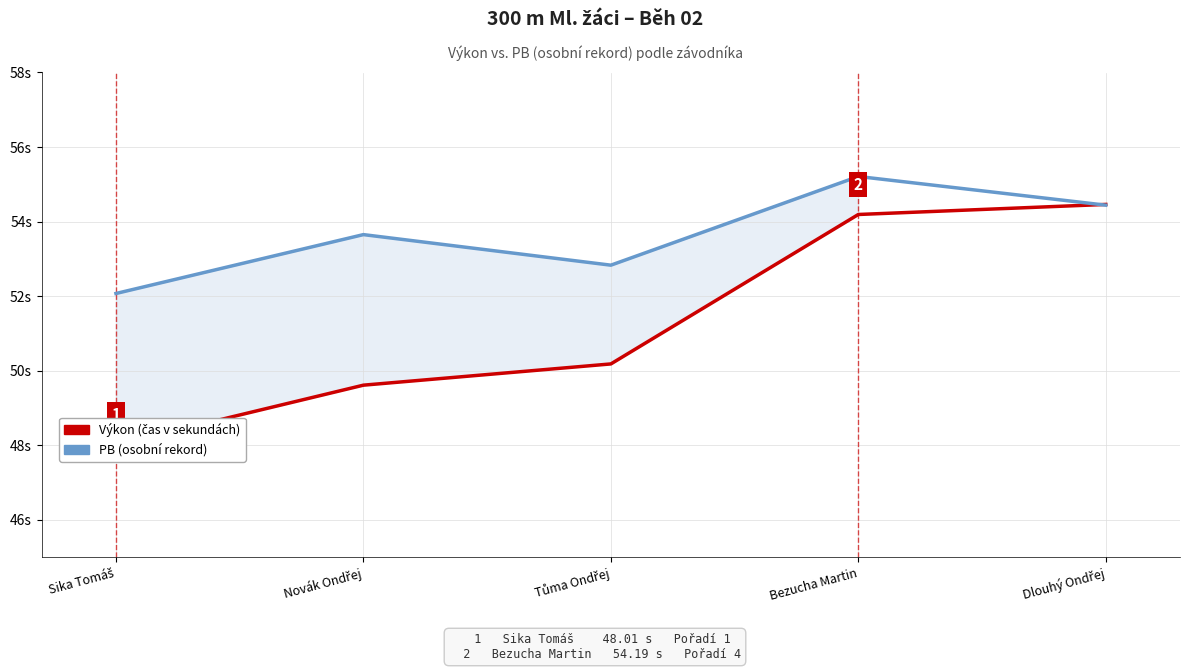

In PB (osobní rekord), how many points are lower than both neighbors (excluding endpoints)?

1